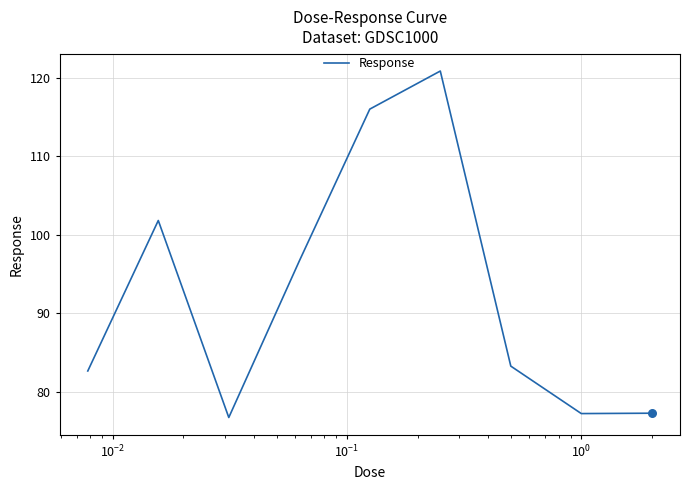

What is the minimum value shown in the chart?

76.7